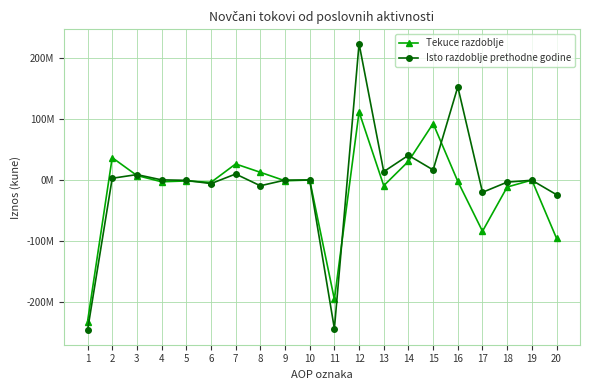

What are all the series names shown in the legend?

Tekuce razdoblje, Isto razdoblje prethodne godine